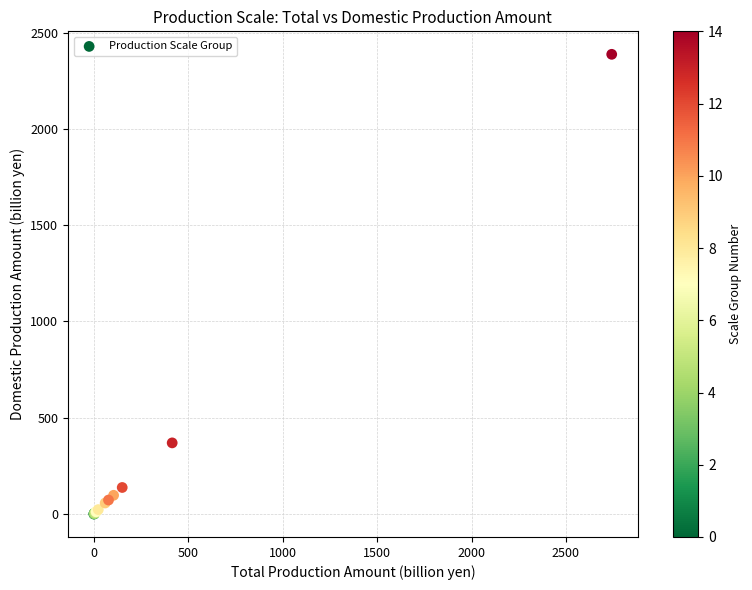

What Y value in the scatter plot is closest to 1193?

369.2